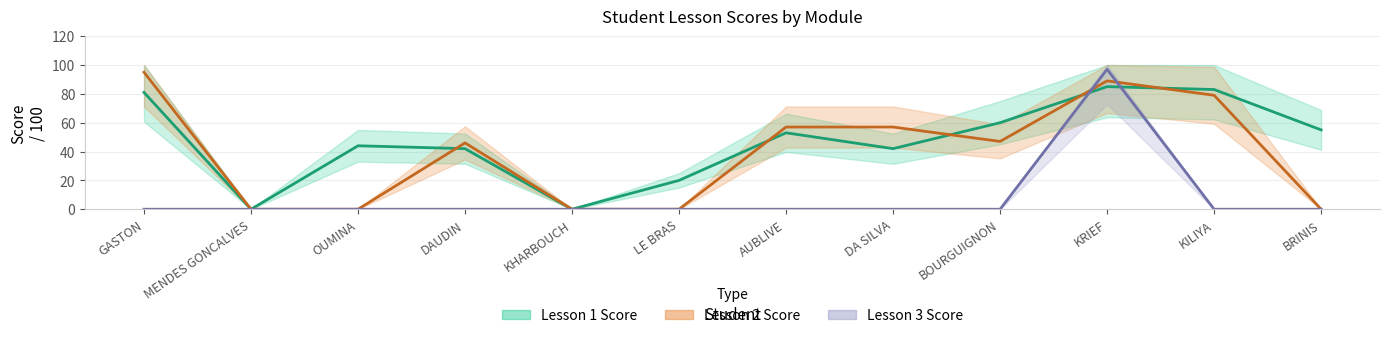

What are all the series names shown in the legend?

Lesson 1 Score, Lesson 2 Score, Lesson 3 Score